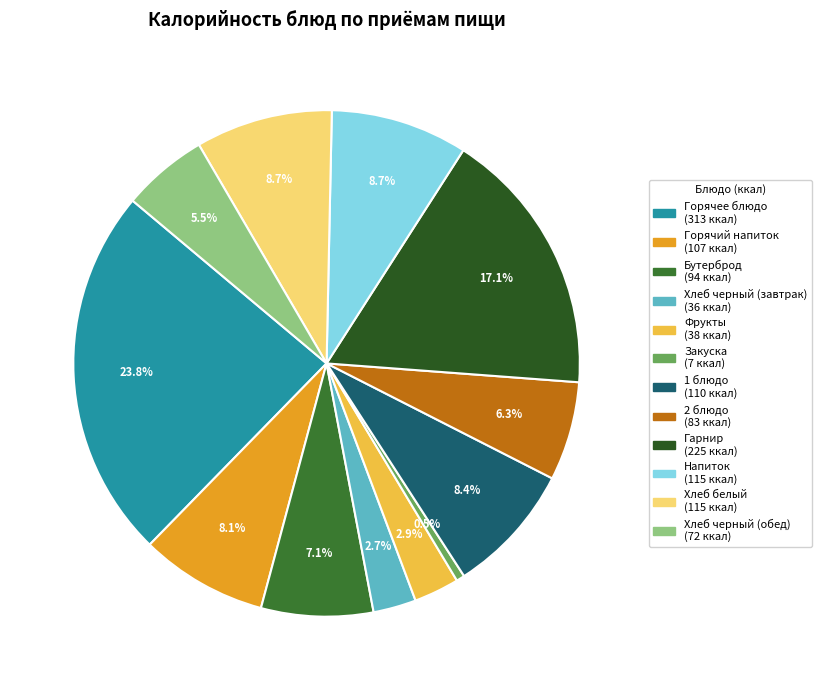

To the nearest percent, what is the difference between the Хлеб белый and 2 блюдо slice percentages?

2%